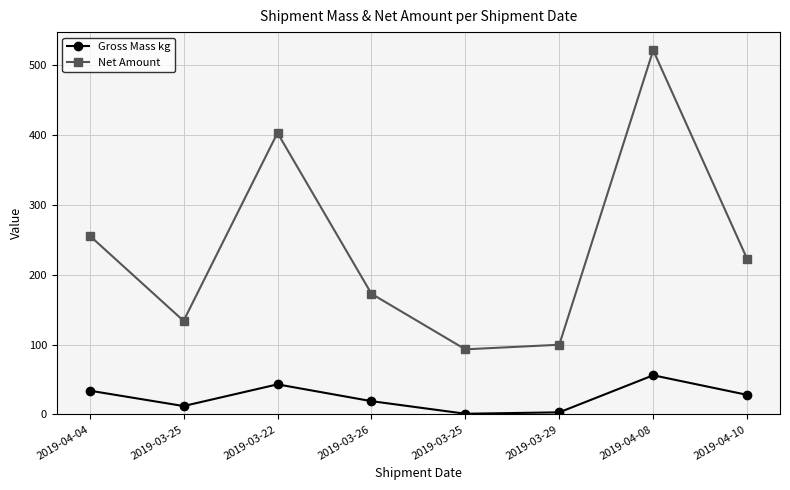

True or false: Net Amount has more than 1 points higher than both neighbors.

True